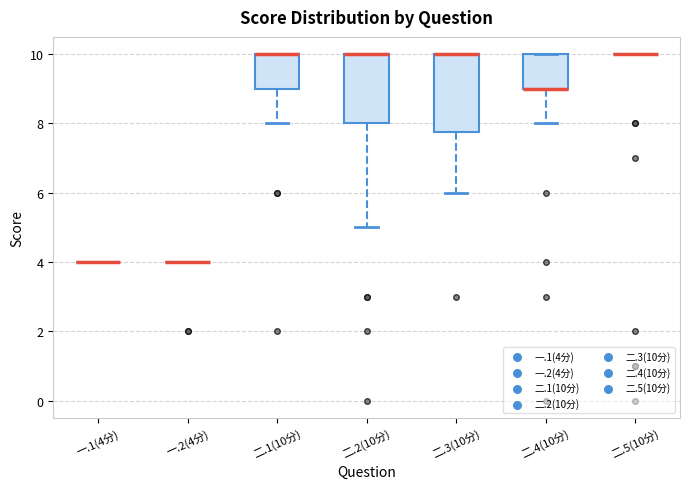

Reading left to right, read every box against the y-axis: the position of its median line, the range the box covers, and the ends of its whiskers. The values are not printed on the chart, so give them approximately, as read against the axis.

一.1(4分): box collapsed to a line at 4.0, whiskers 4.0 to 4.0
一.2(4分): box collapsed to a line at 4.0, whiskers 4.0 to 4.0
二.1(10分): median 10.0 (drawn on the box's upper edge), box 9.0 to 10.0, whiskers 8.0 to 10.0
二.2(10分): median 10.0 (drawn on the box's upper edge), box 8.0 to 10.0, whiskers 5.0 to 10.0
二.3(10分): median 10.0 (drawn on the box's upper edge), box 7.8 to 10.0, whiskers 6.0 to 10.0
二.4(10分): median 9.0 (drawn on the box's lower edge), box 9.0 to 10.0, whiskers 8.0 to 10.0
二.5(10分): box collapsed to a line at 10.0, whiskers 10.0 to 10.0